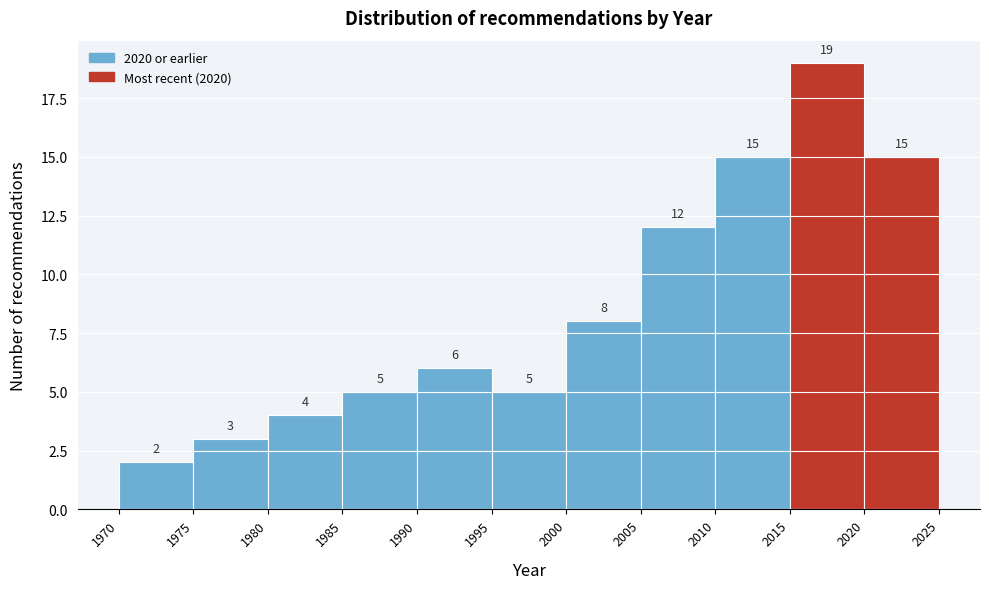

Reading left to right, transcribe this chart: for each bar, give the range it covers on the x-axis and its height.

1970 to 1975: 2
1975 to 1980: 3
1980 to 1985: 4
1985 to 1990: 5
1990 to 1995: 6
1995 to 2000: 5
2000 to 2005: 8
2005 to 2010: 12
2010 to 2015: 15
2015 to 2020: 19
2020 to 2025: 15